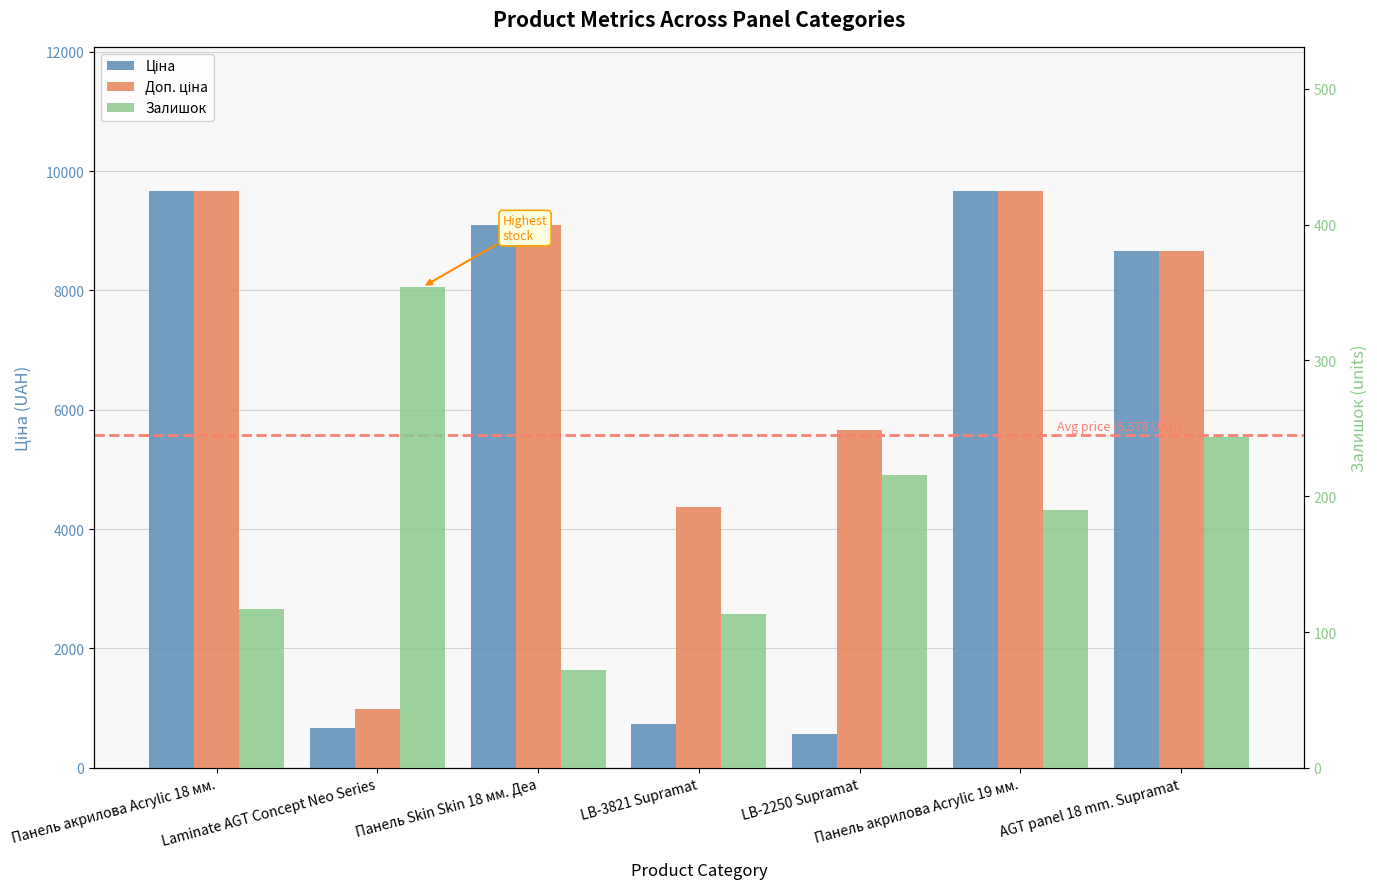

Reading left to right, transcribe all the data shown in this chart.

Ціна: Панель акрилова Acrylic 18 мм.=9664.7	Laminate AGT Concept Neo Series=672.1	Панель Skin Skin 18 мм. Деа=9092.0	LB-3821 Supramat=728.8	LB-2250 Supramat=566.2	Панель акрилова Acrylic 19 мм.=9664.7	AGT panel 18 mm. Supramat=8656.2
Доп. ціна: Панель акрилова Acrylic 18 мм.=9664.7	Laminate AGT Concept Neo Series=992.7	Панель Skin Skin 18 мм. Деа=9092.0	LB-3821 Supramat=4372.9	LB-2250 Supramat=5662.1	Панель акрилова Acrylic 19 мм.=9664.7	AGT panel 18 mm. Supramat=8656.2
Залишок: Панель акрилова Acrylic 18 мм.=117.0	Laminate AGT Concept Neo Series=354.0	Панель Skin Skin 18 мм. Деа=72.0	LB-3821 Supramat=113.0	LB-2250 Supramat=216.0	Панель акрилова Acrylic 19 мм.=190.0	AGT panel 18 mm. Supramat=244.0